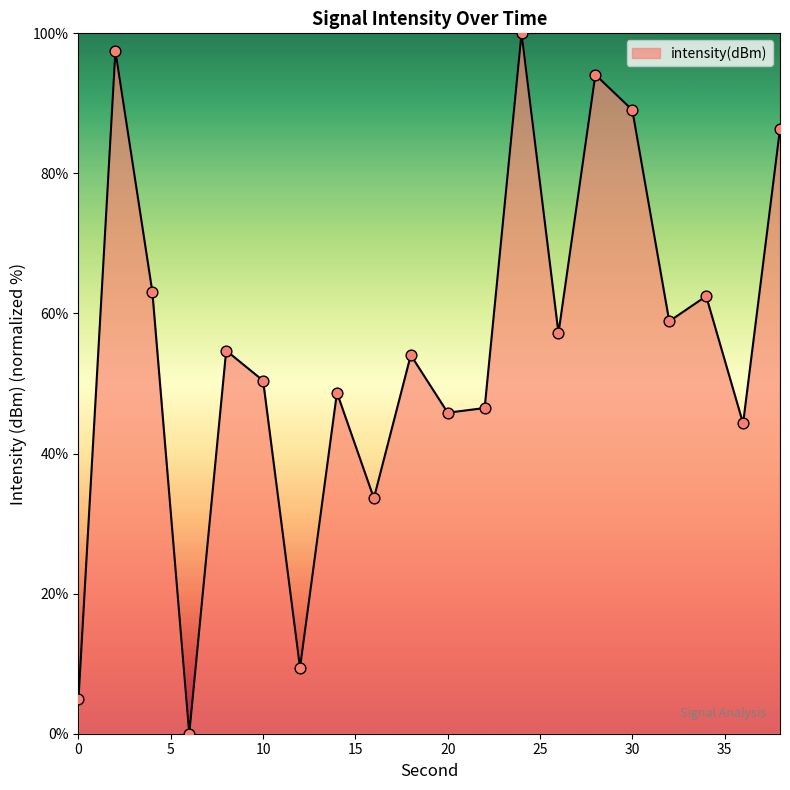

What is the difference between the maximum and minimum values?

100.0